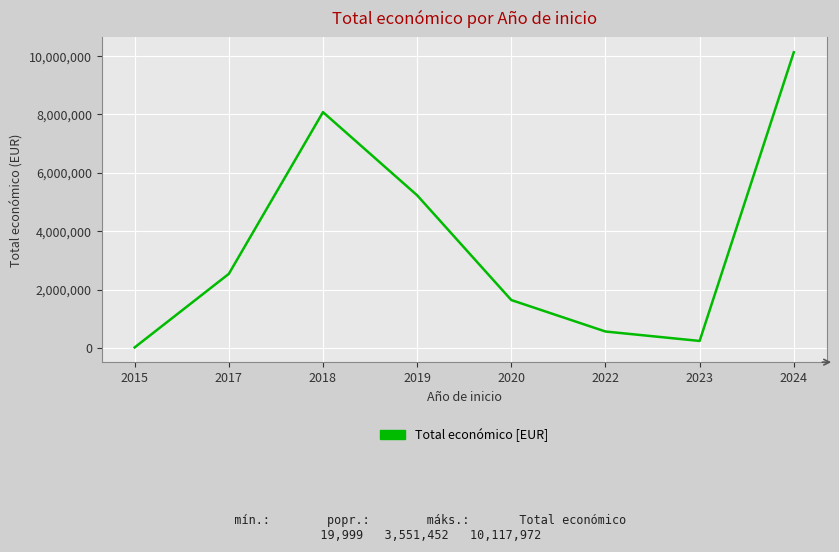

How many lines are shown in the chart?

1